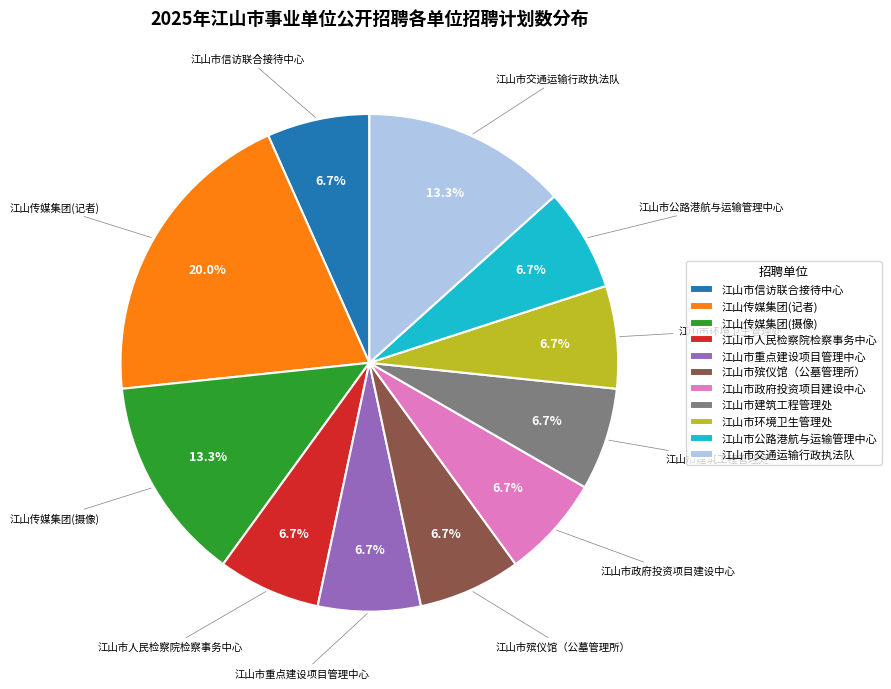

To the nearest percent, what percentage of the pie is 江山市人民检察院检察事务中心?

7%